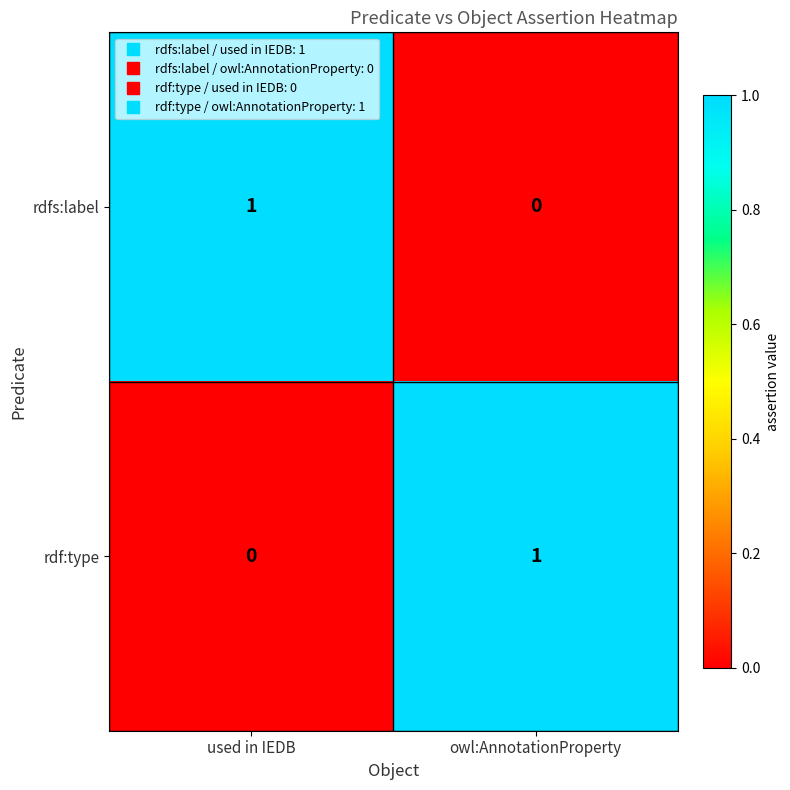

Which category has the lowest value in the rdfs:label series?

owl:AnnotationProperty